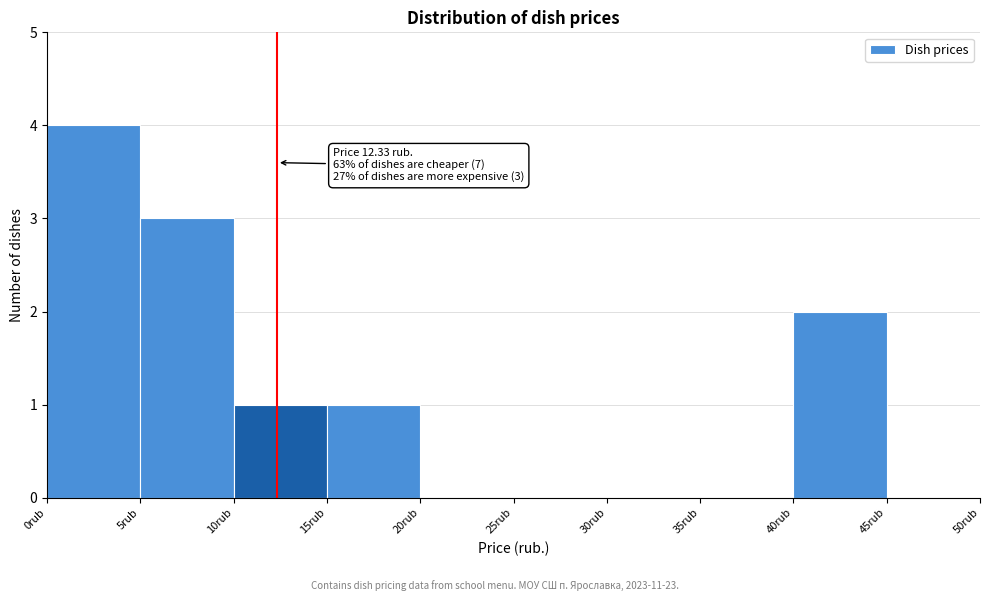

Which range on the x-axis has the tallest bar?

0 to 5